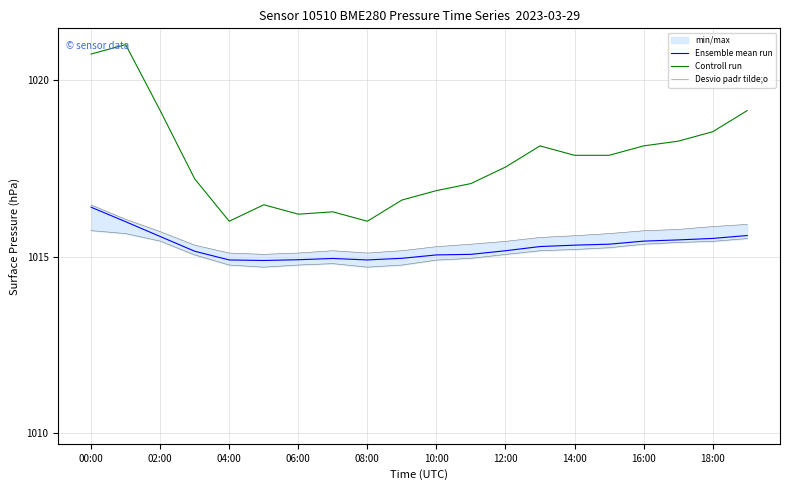

How many lines are shown in the chart?

3